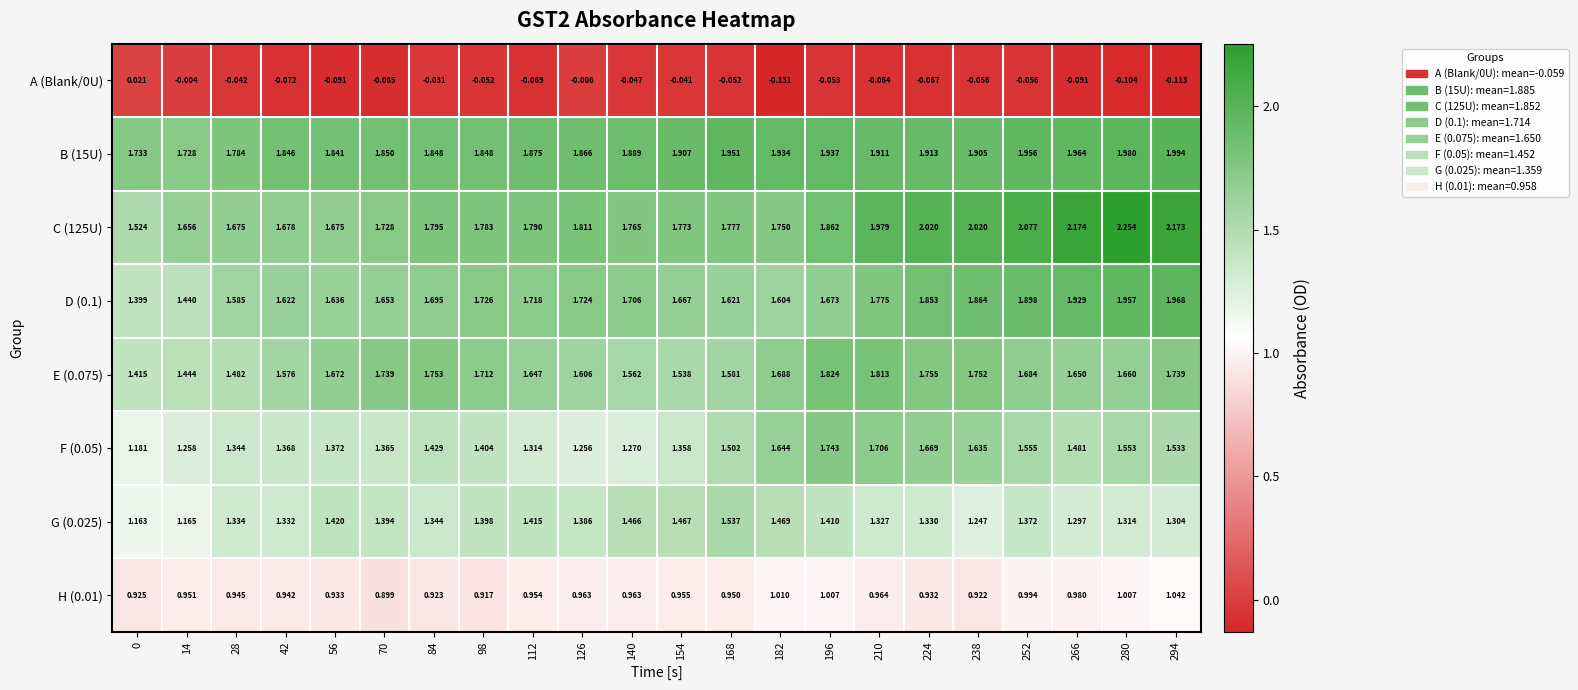

Is the value of E (0.075) at 238 greater than the value of F (0.05) at 0?

Yes